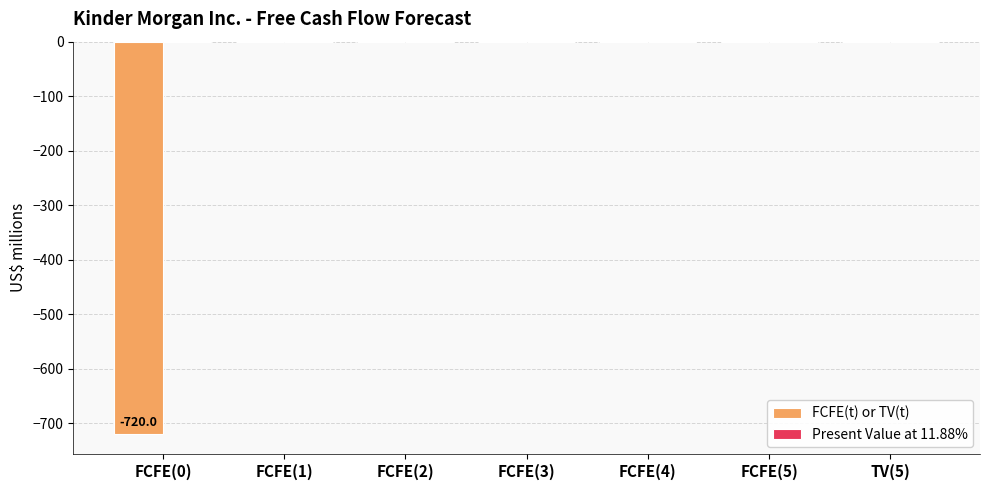

Reading left to right, list all the values displayed in this chart.

FCFE(0)=-720	FCFE(1)=0	FCFE(2)=0	FCFE(3)=0	FCFE(4)=0	FCFE(5)=0	TV(5)=0